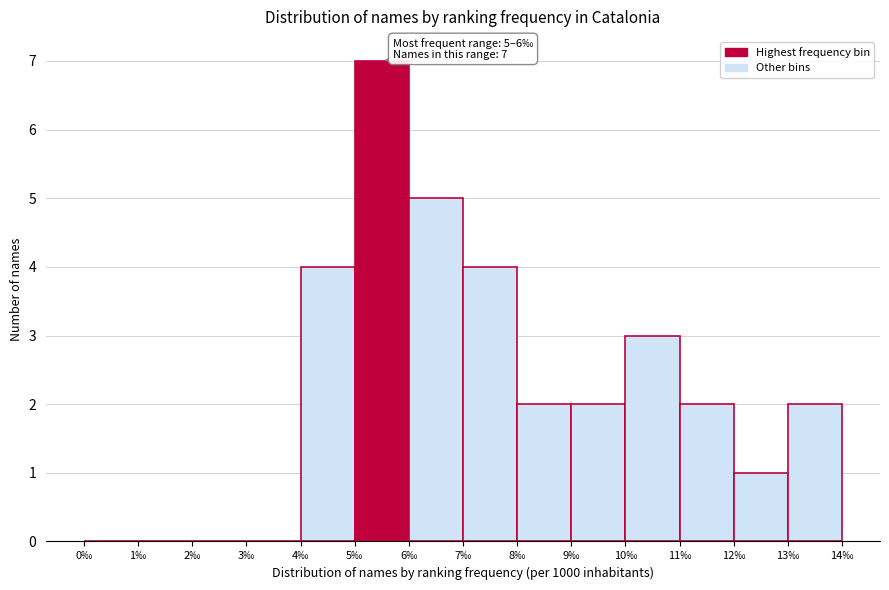

Over which range of the x-axis is the bar tallest?

5 to 6